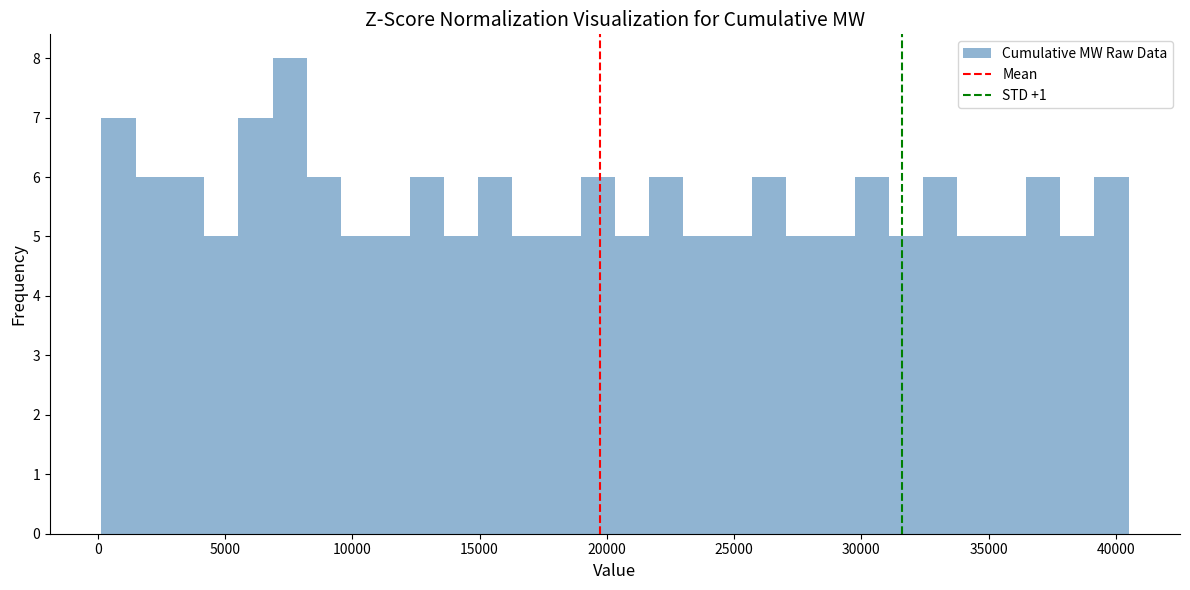

Around what value on the x-axis is the tallest bar? Give the approximate position of its centre, as read against the axis.

7500